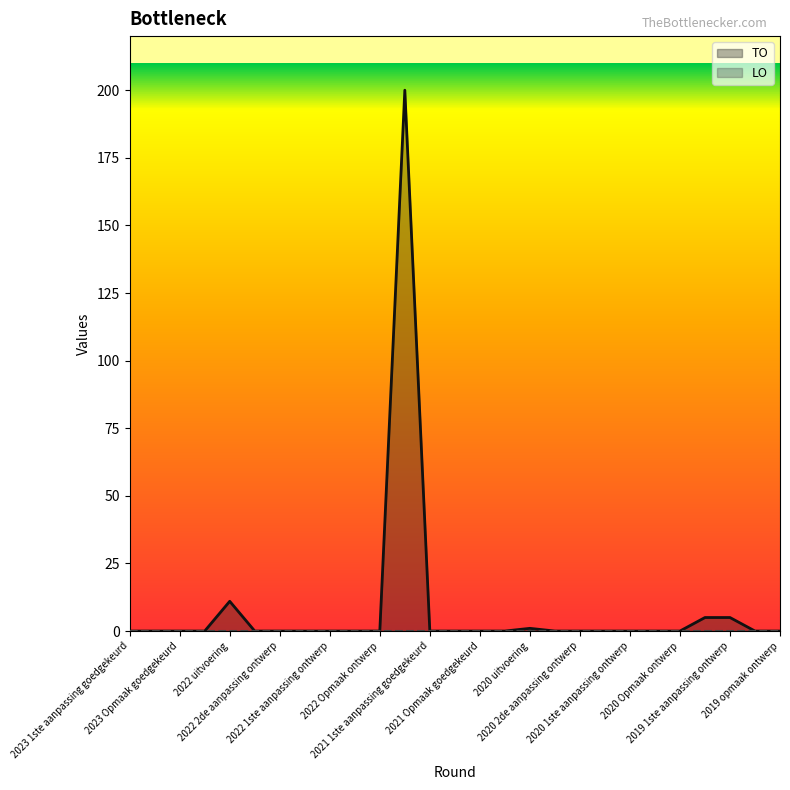

Which category has the lowest value across all series?

2023 1ste aanpassing goedgekeurd